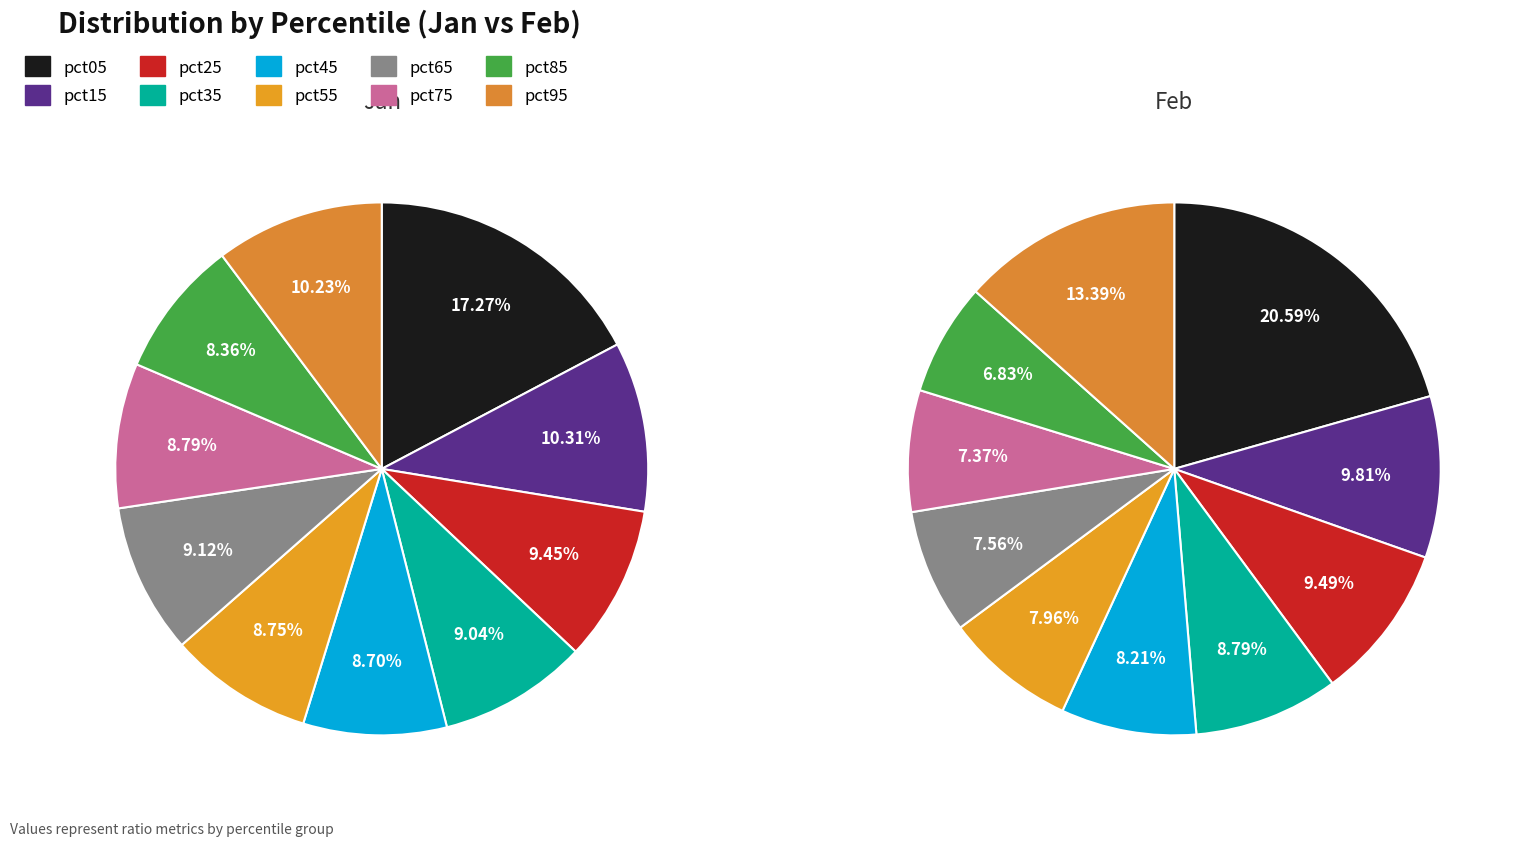

To the nearest percent, what is the difference between the largest and smallest slice percentages?

9%